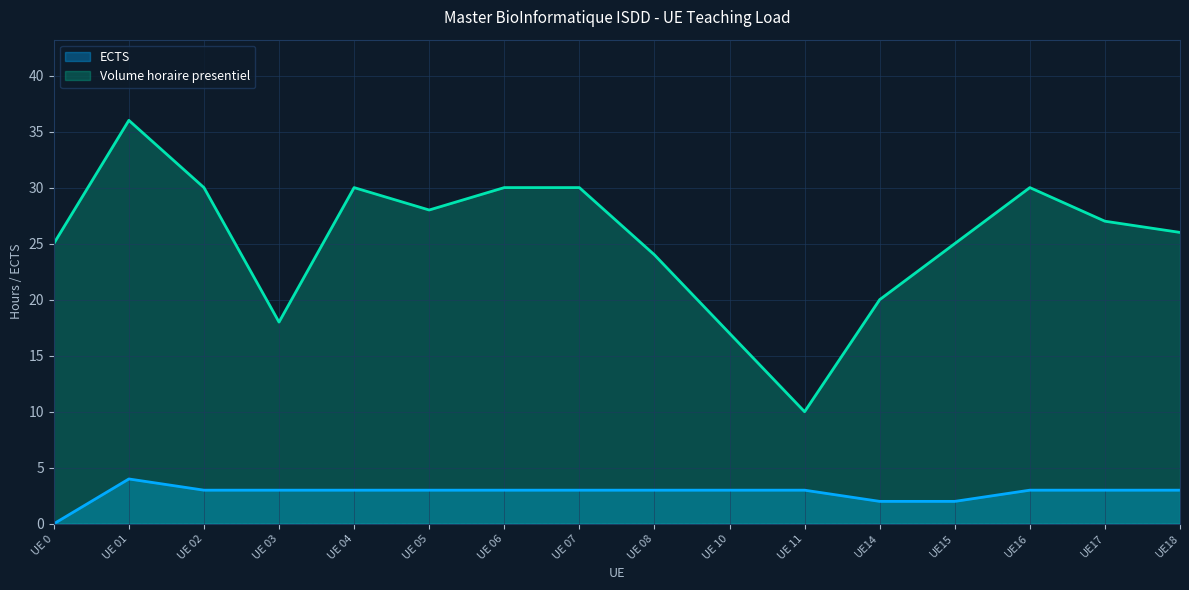

True or false: Volume horaire presentiel and ECTS cross at least once.

False